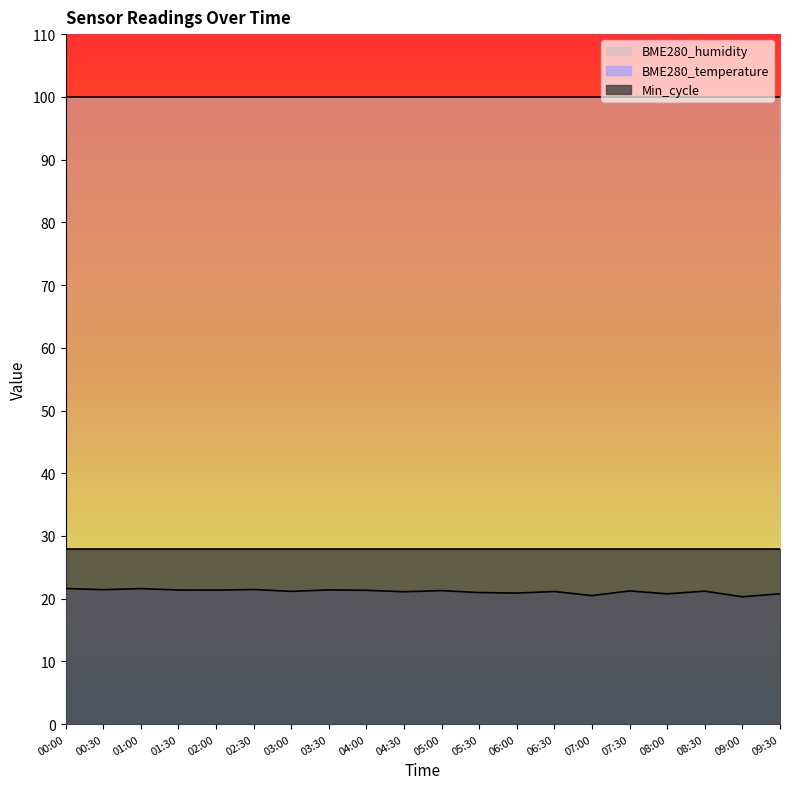

What is the total value across all series at 07:30?

149.2